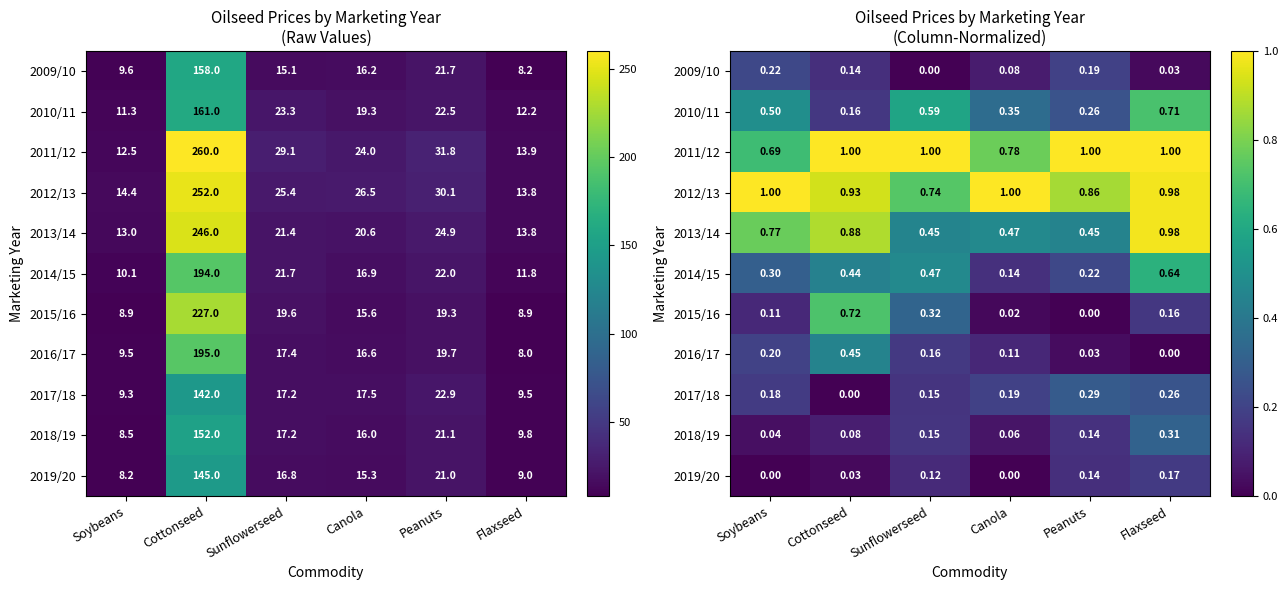

What is the difference between the maximum and second lowest values in the 2013/14 series?

0.5